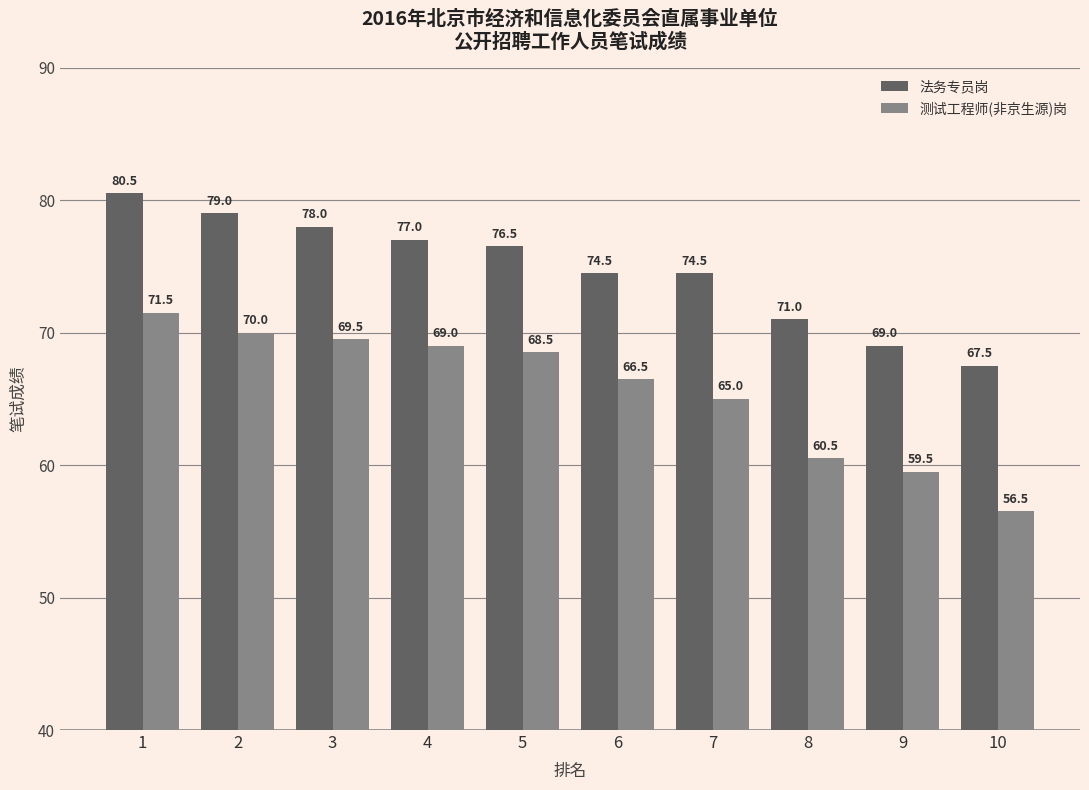

What is the average value of the 法务专员岗 series?

74.8